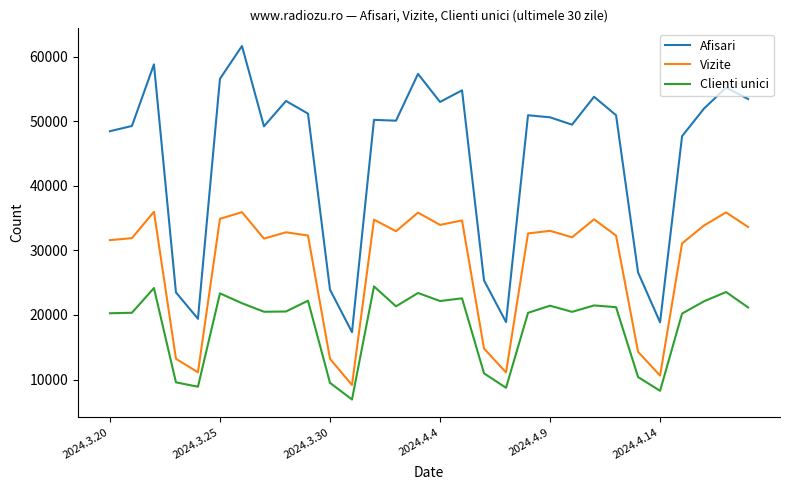

True or false: Clienti unici and Afisari intersect in this chart.

False